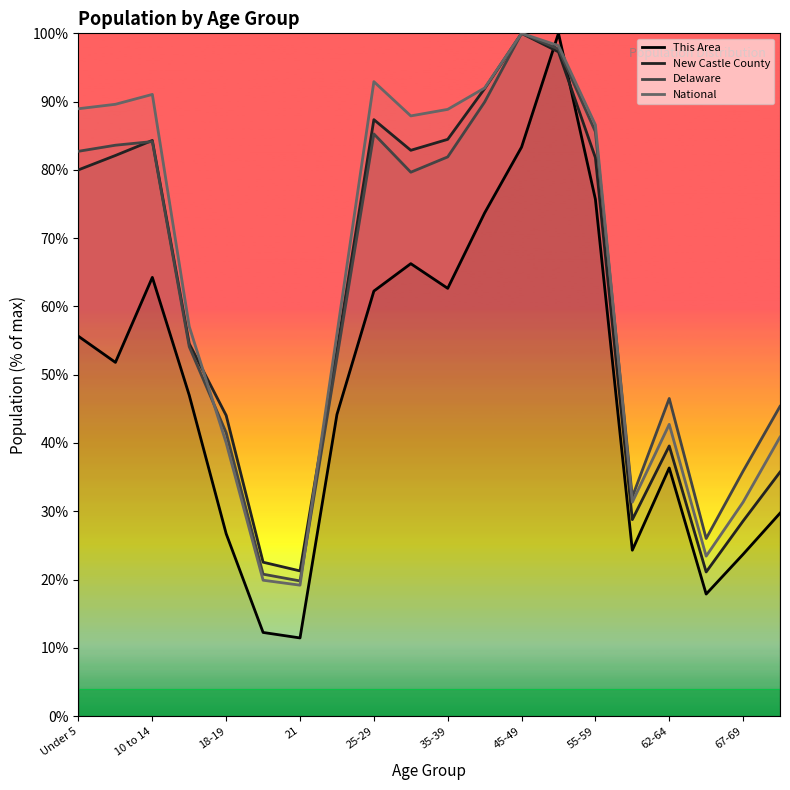

How many values in the New Castle County series exceed 80?

10